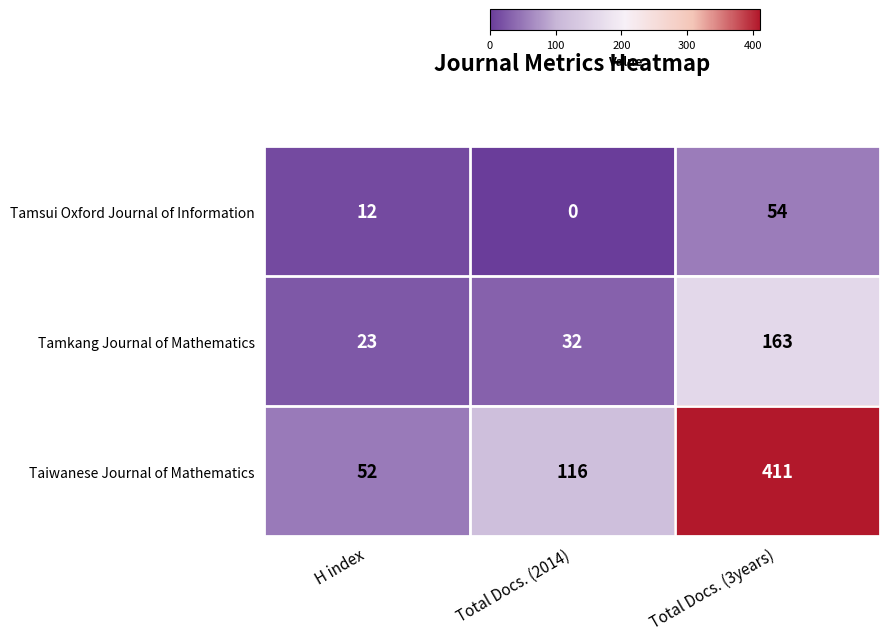

Rank the series by their average value, from highest to lowest.

Taiwanese Journal of Mathematics, Tamkang Journal of Mathematics, Tamsui Oxford Journal of Information